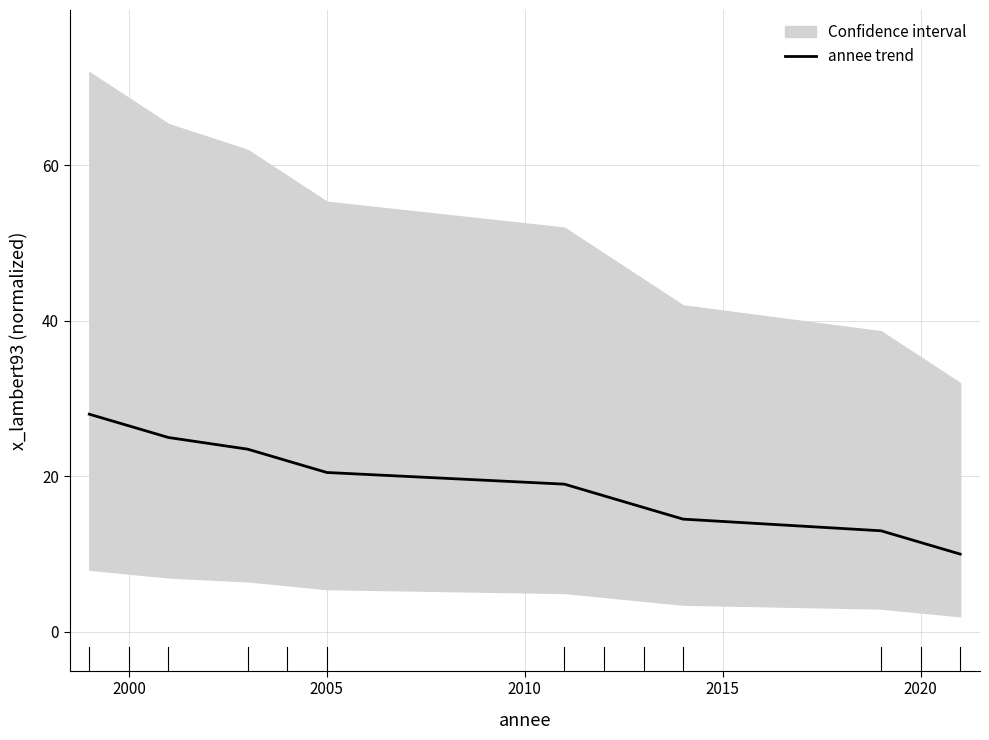

What is the minimum value for annee trend?

10.0